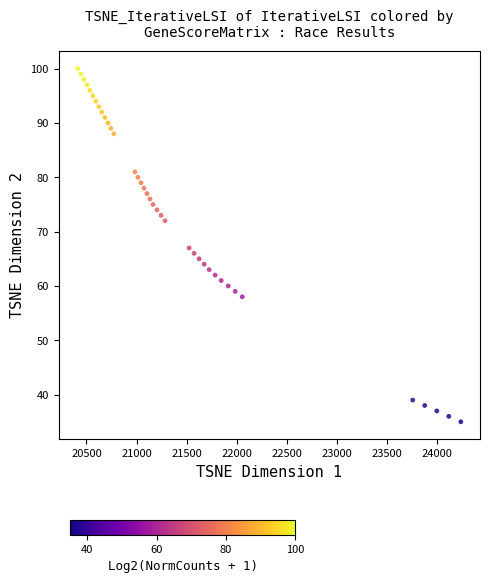

What is the range of Y values (max minus min)?

65